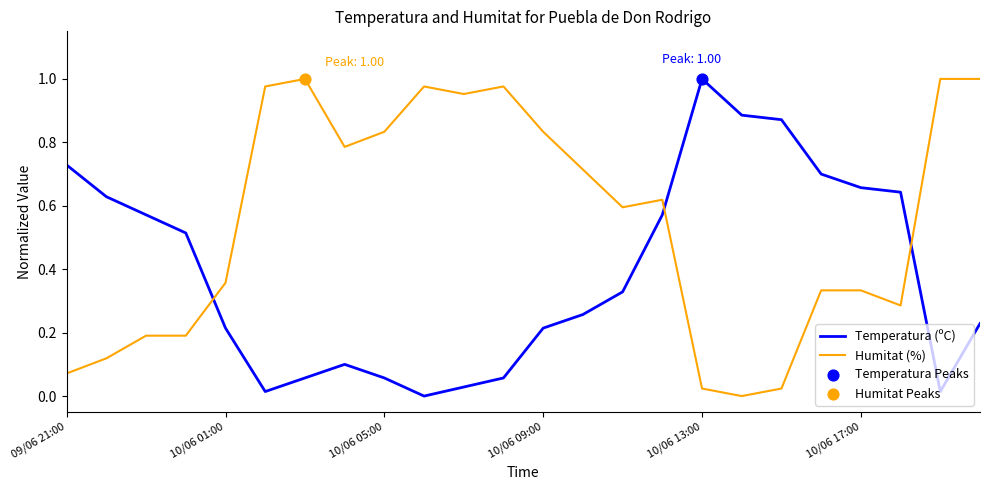

Which series has the largest total across all categories?

Humitat (%)